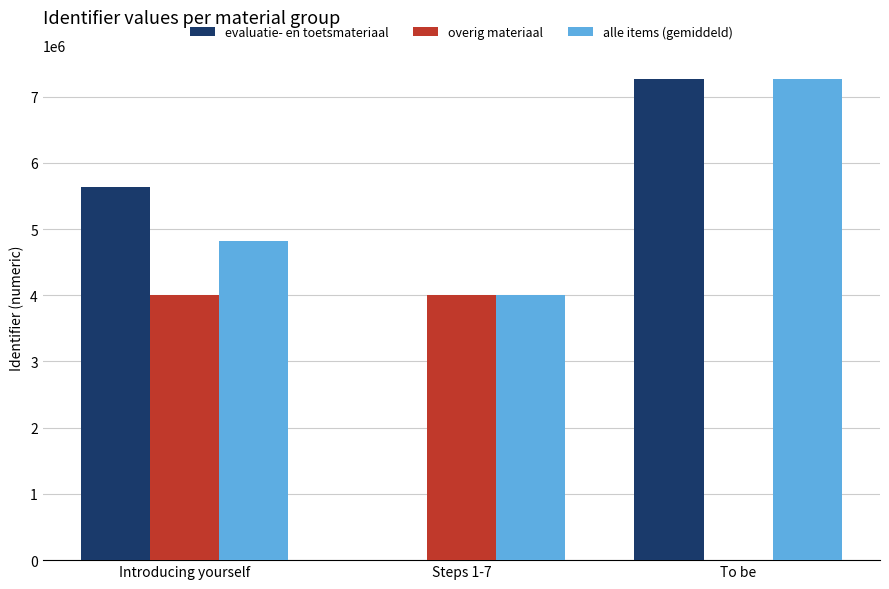

Which series changed the most between Introducing yourself and Steps 1-7?

evaluatie- en toetsmateriaal